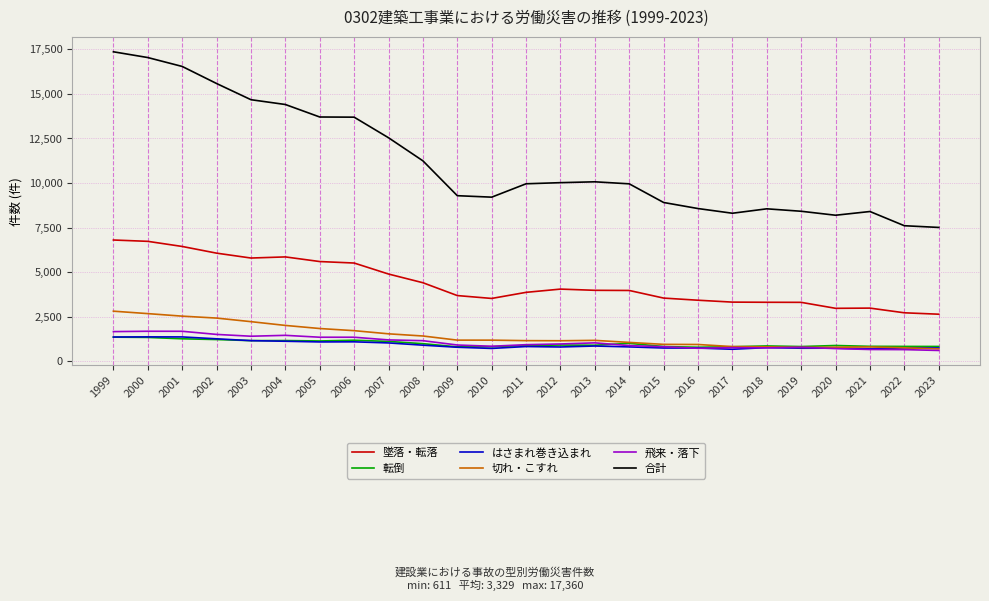

True or false: 飛来・落下 has more than 2 points higher than both neighbors.

True